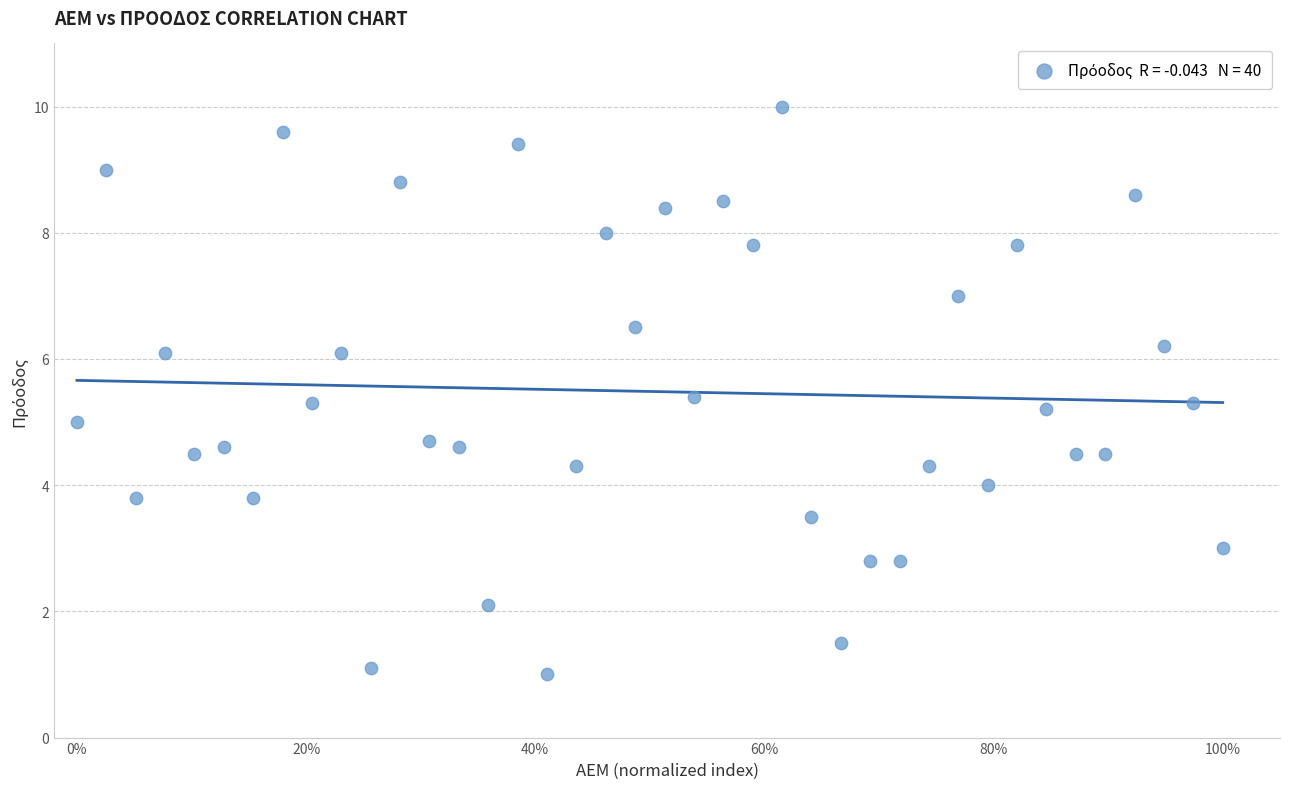

What is the range of X values (max minus min)?

1.0